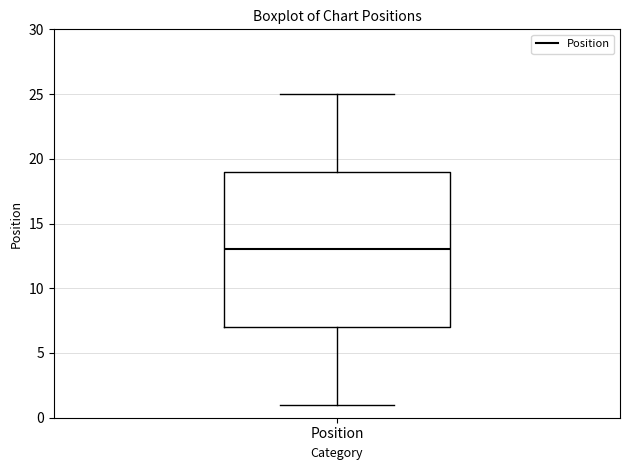

Transcribe this box plot: give where the median line is, the range the box spans, and where the two whiskers end, as read against the y-axis. The values are not printed on the chart, so give them approximately, as read against the axis.

median 13, box 7 to 19, whiskers 1 to 25